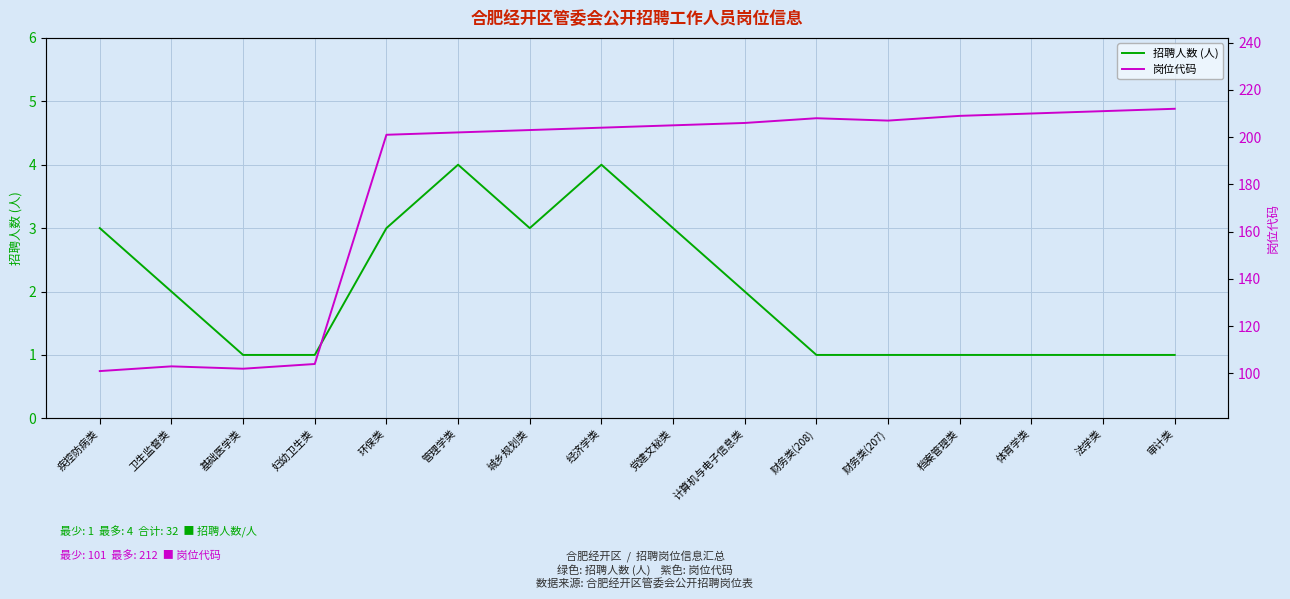

True or false: 招聘人数 (人) and 岗位代码 cross at least once.

False